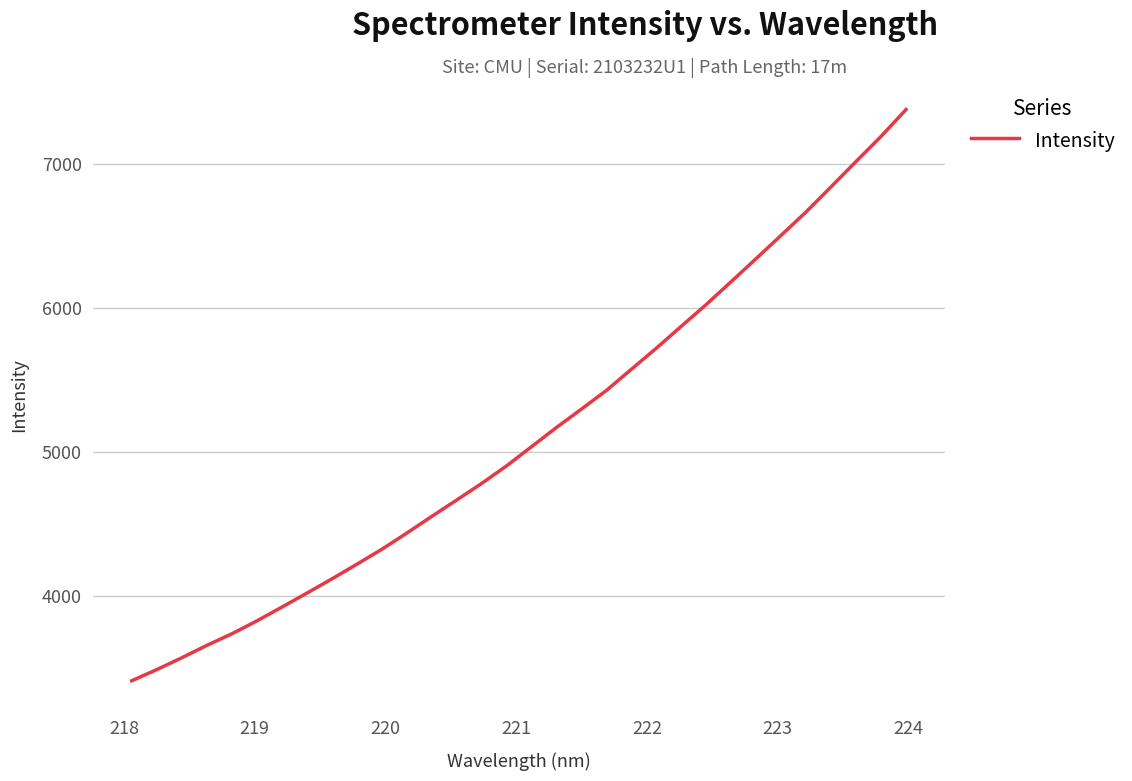

What is the difference between the maximum and minimum values?

3966.0